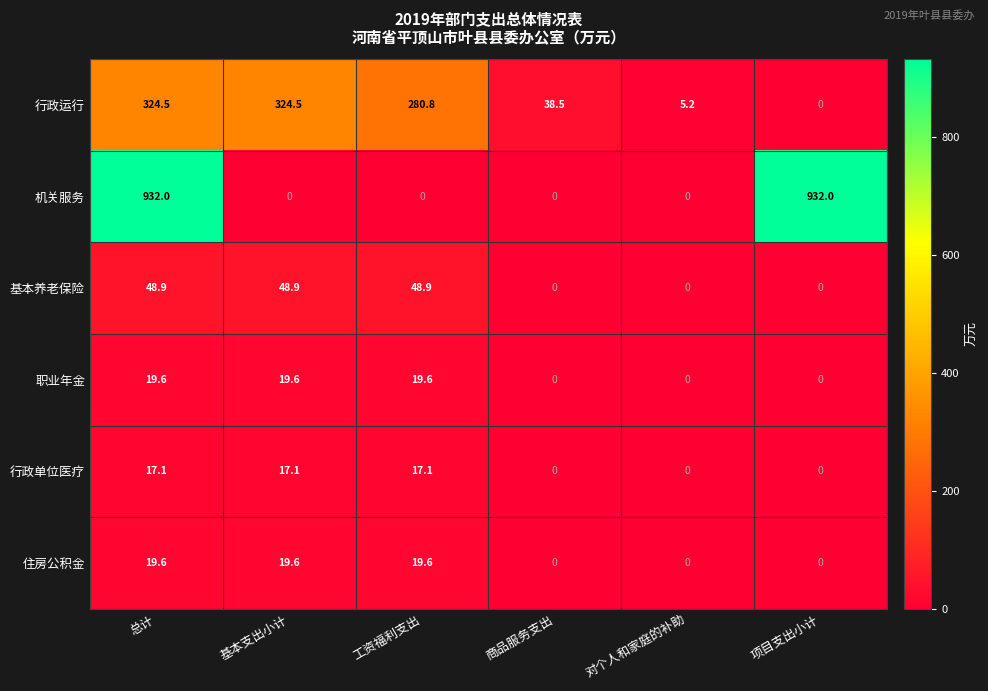

What is the sum of all 行政运行 values?

973.5